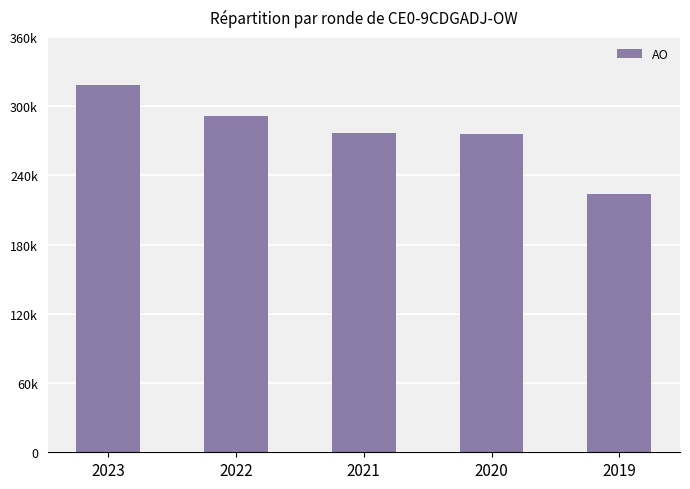

Are the bars grouped side by side (vs. stacked)?

No